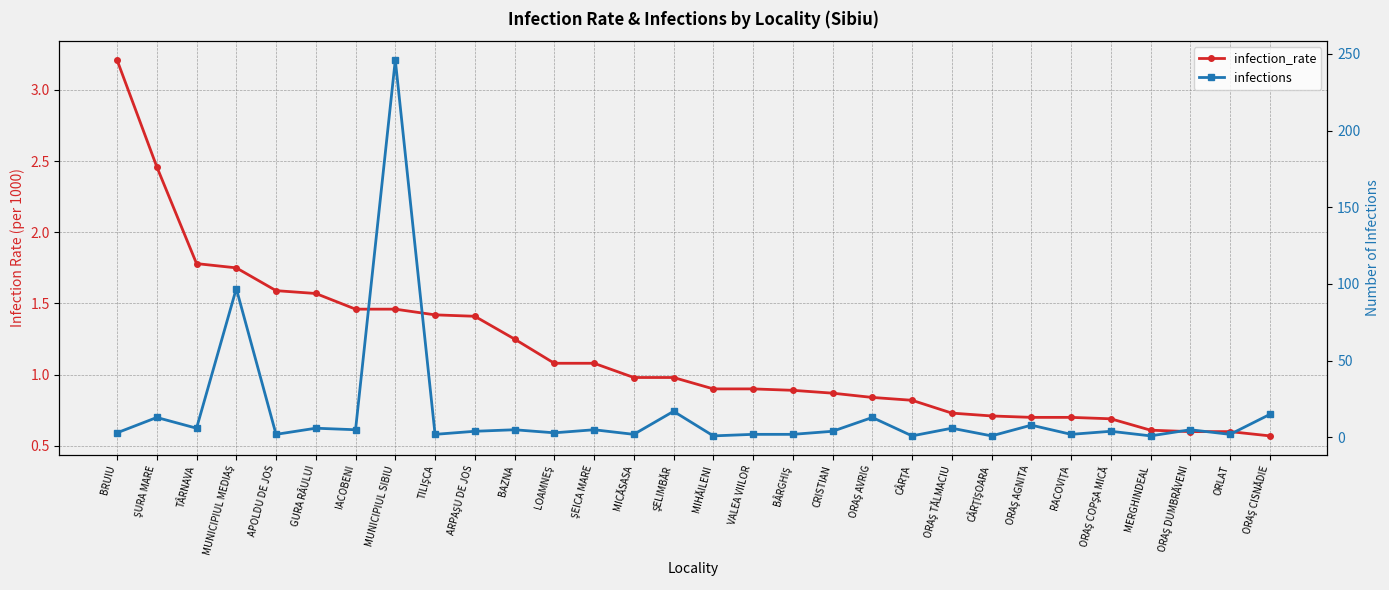

Which label corresponds to the smallest value in the chart?

ORAŞ CISNĂDIE